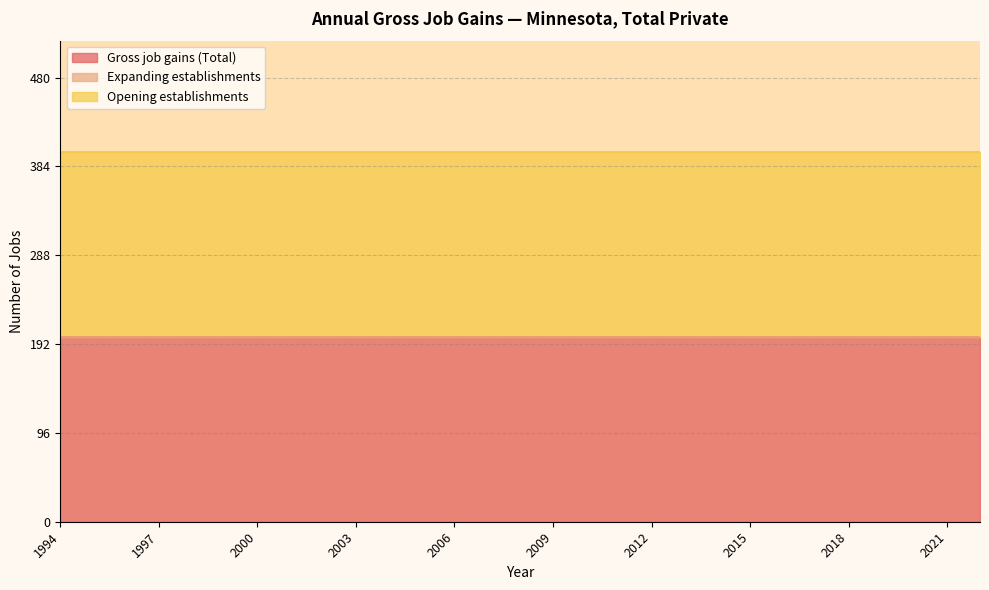

Which series has the widest spread of values?

Gross job gains (Total)